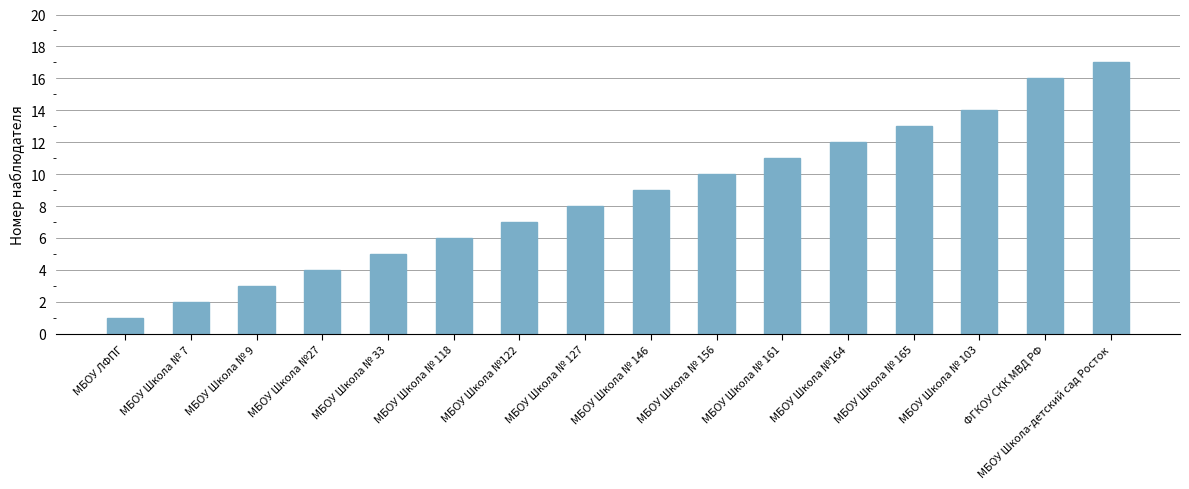

List the labels in order of value, largest first.

МБОУ Школа-детский сад Росток, ФГКОУ СКК МВД РФ, МБОУ Школа № 103, МБОУ Школа № 165, МБОУ Школа №164, МБОУ Школа № 161, МБОУ Школа № 156, МБОУ Школа № 146, МБОУ Школа № 127, МБОУ Школа №122, МБОУ Школа № 118, МБОУ Школа № 33, МБОУ Школа №27, МБОУ Школа № 9, МБОУ Школа № 7, МБОУ ЛФПГ